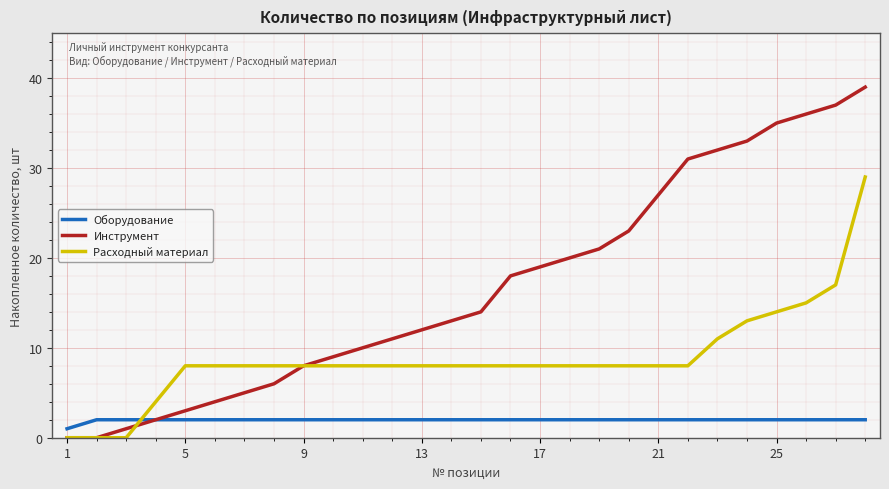

What are all the series names shown in the legend?

Оборудование, Инструмент, Расходный материал